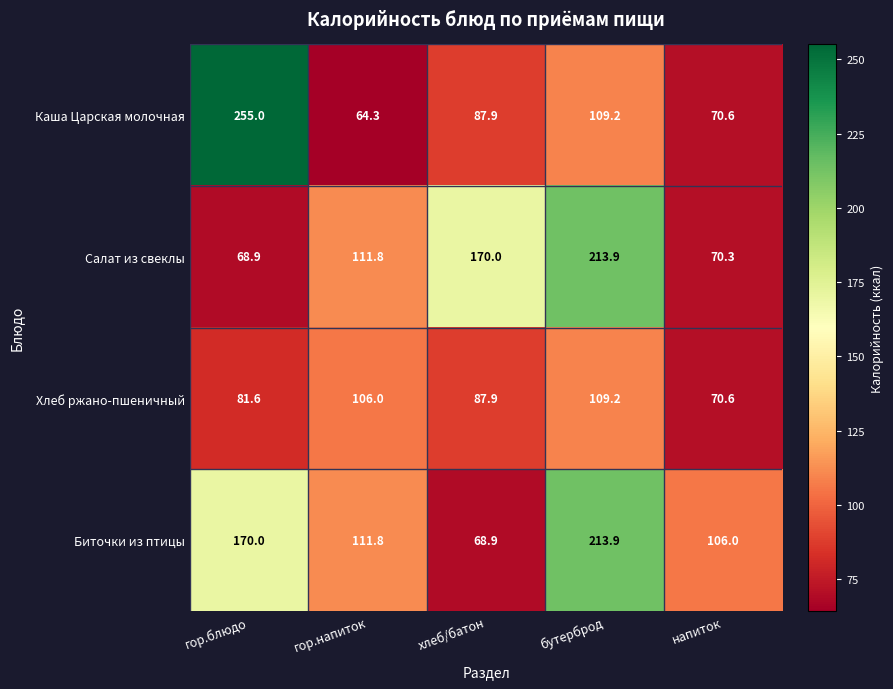

What is the sum of the Салат из свеклы values at гор.напиток and гор.блюдо?

180.7